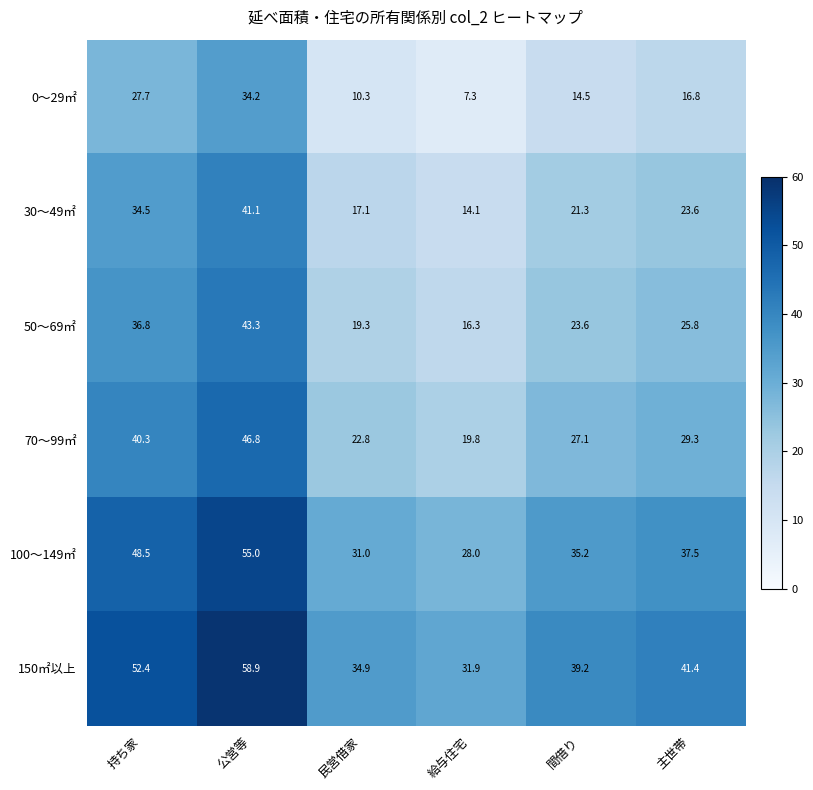

Is it true that 50～69㎡ equals 40.0 at 主世帯?

False